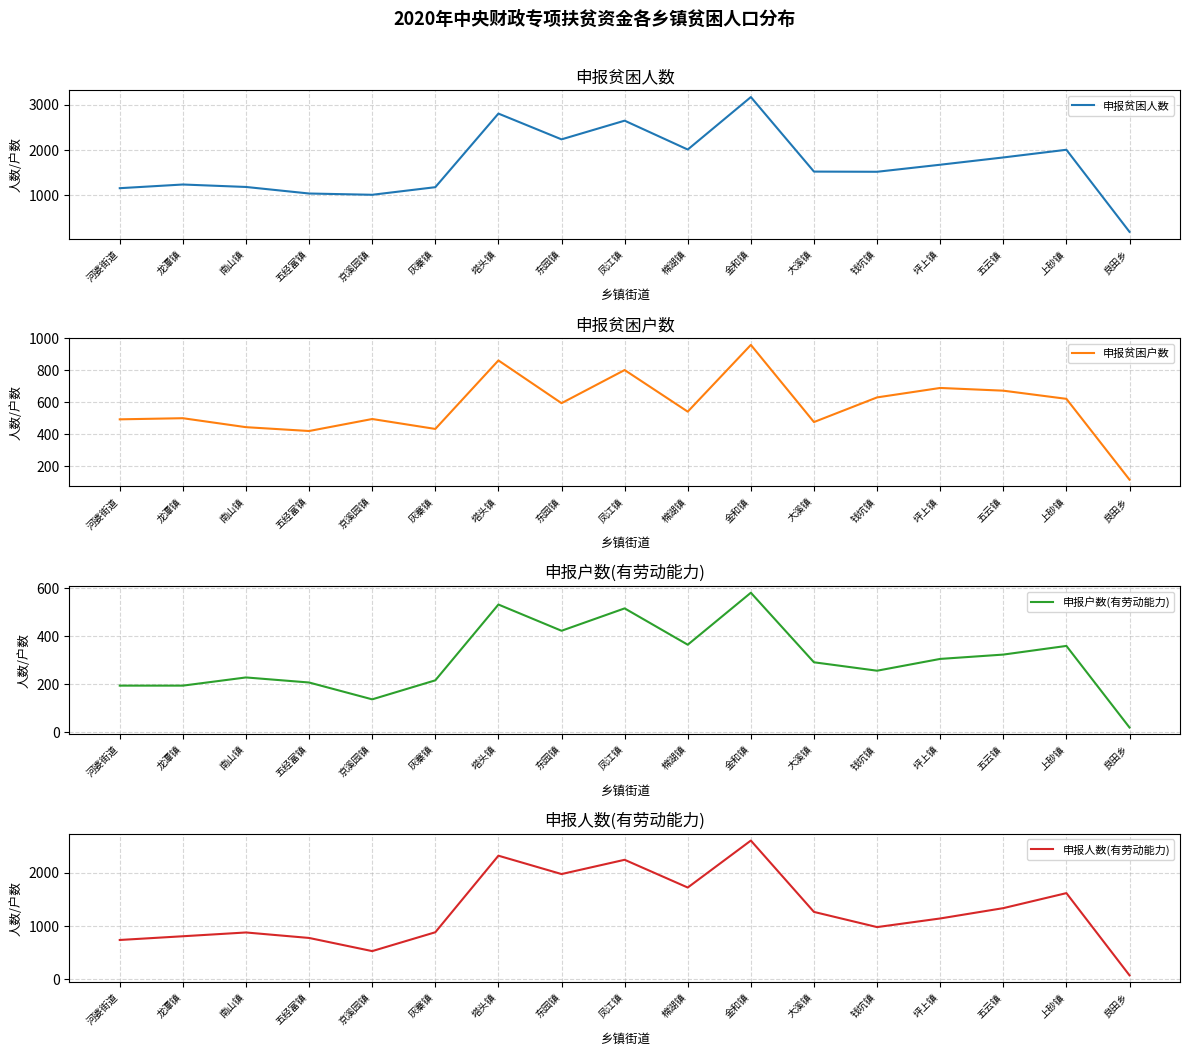

Between 龙潭镇 and 良田乡, which series saw the biggest shift?

申报贫困人数